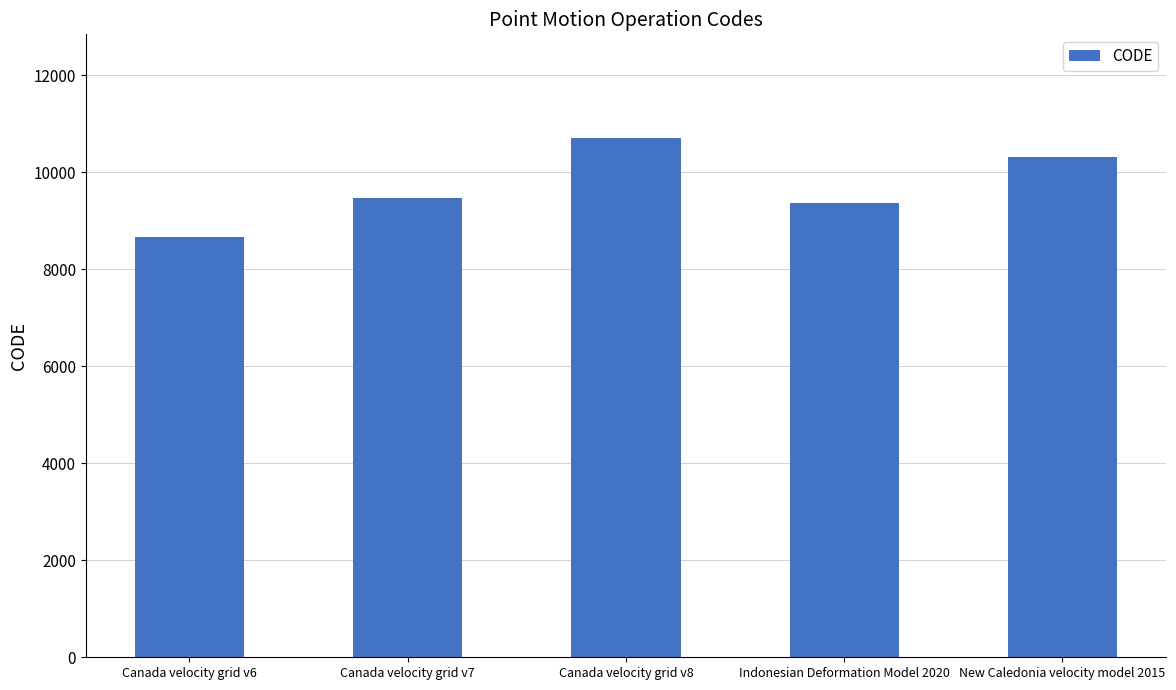

Approximately how many times larger is the value at Indonesian Deformation Model 2020 compared to New Caledonia velocity model 2015?

0.9